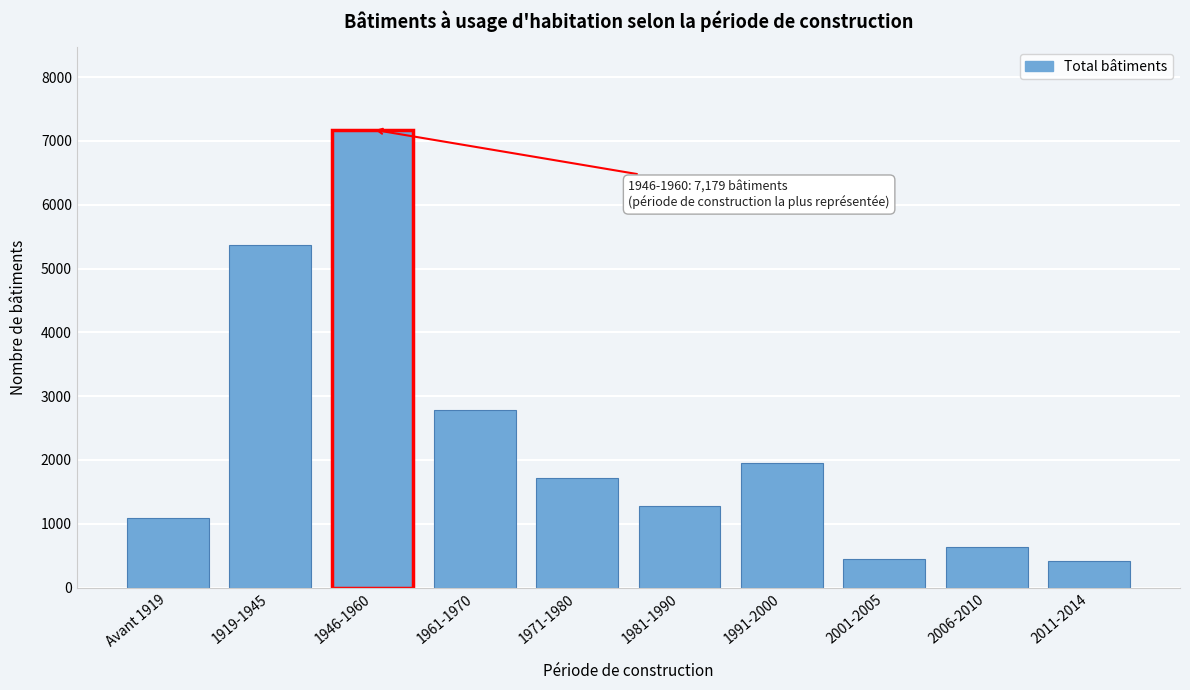

Reading left to right, extract all data points from this chart.

Avant 1919=1088	1919-1945=5369	1946-1960=7179	1961-1970=2783	1971-1980=1719	1981-1990=1281	1991-2000=1955	2001-2005=454	2006-2010=629	2011-2014=419